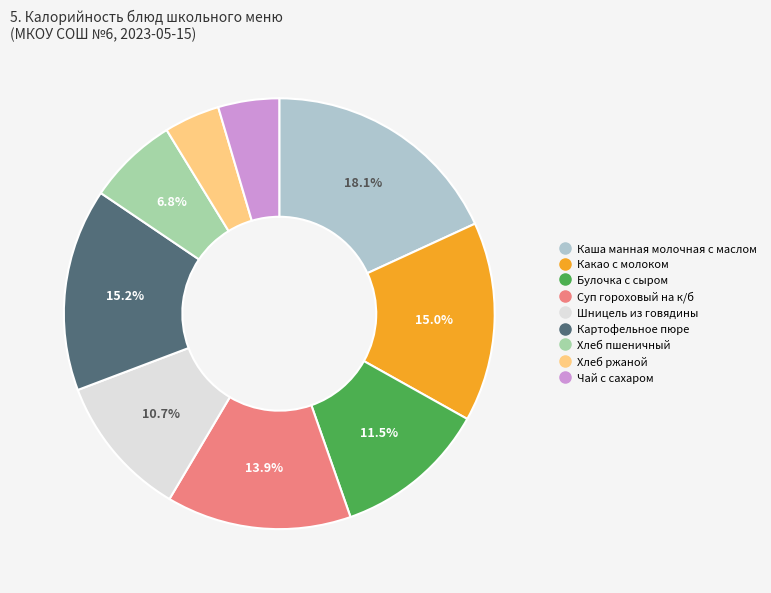

Which has a higher value, Какао с молоком or Каша манная молочная с маслом?

Каша манная молочная с маслом